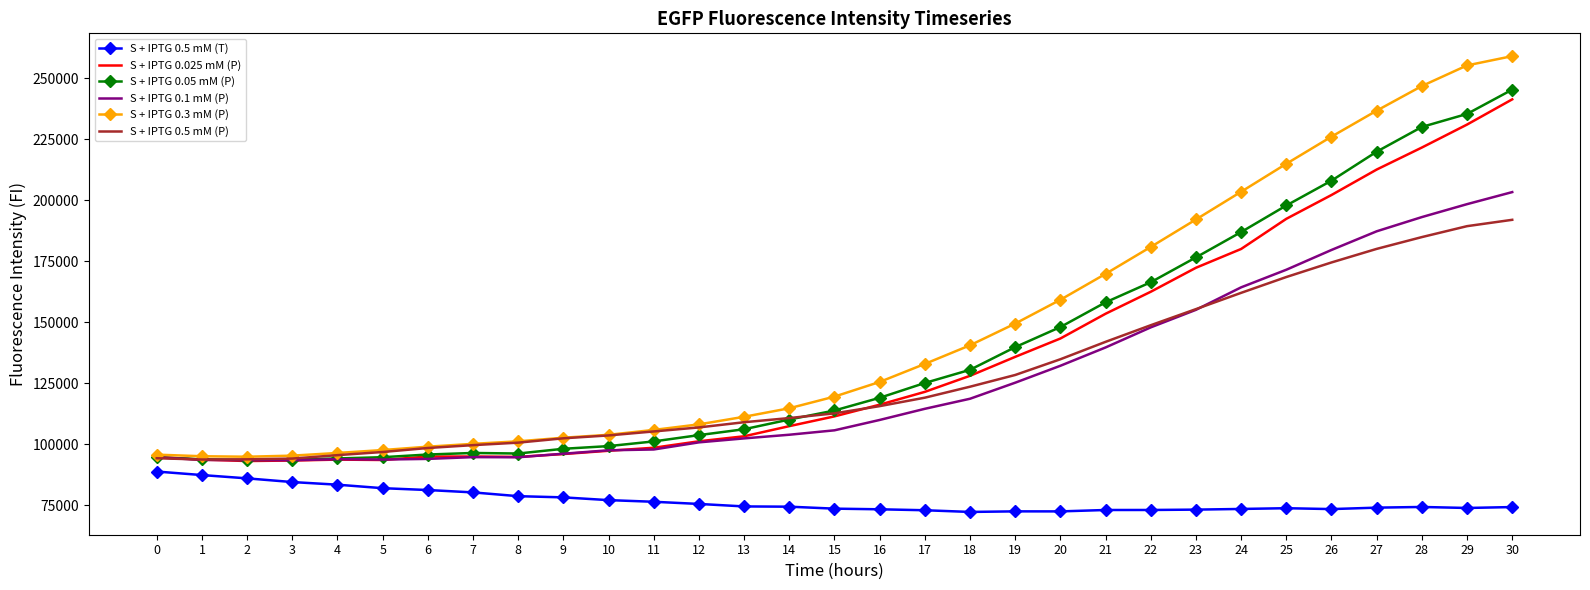

True or false: S + IPTG 0.5 mM (T) has more than 2 points higher than both neighbors.

True